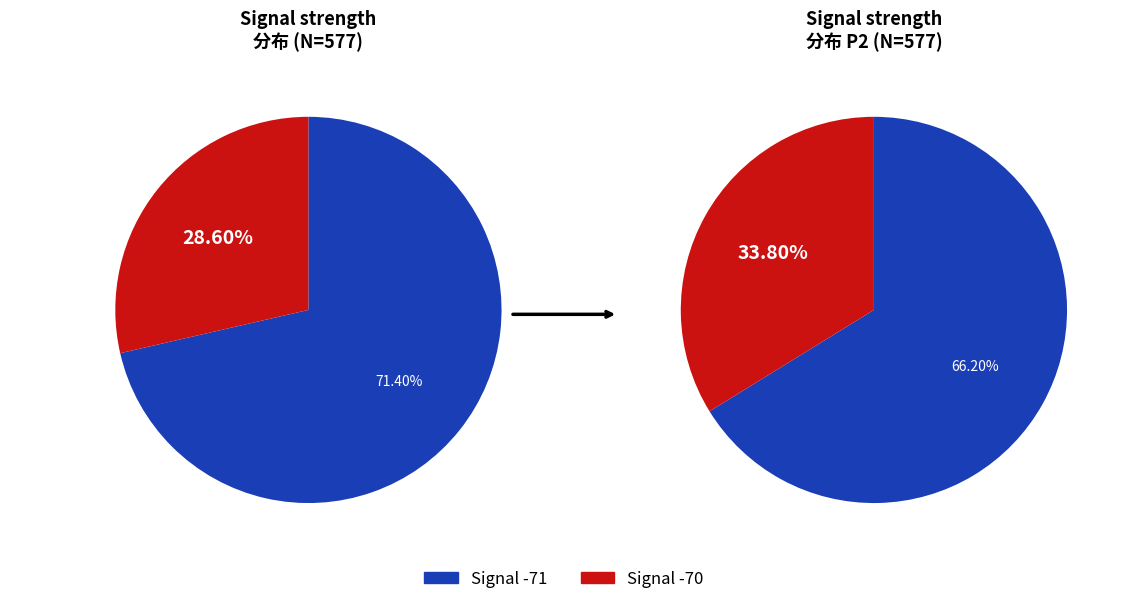

Does SDS_P1_avg account for over 50% of the chart?

Yes